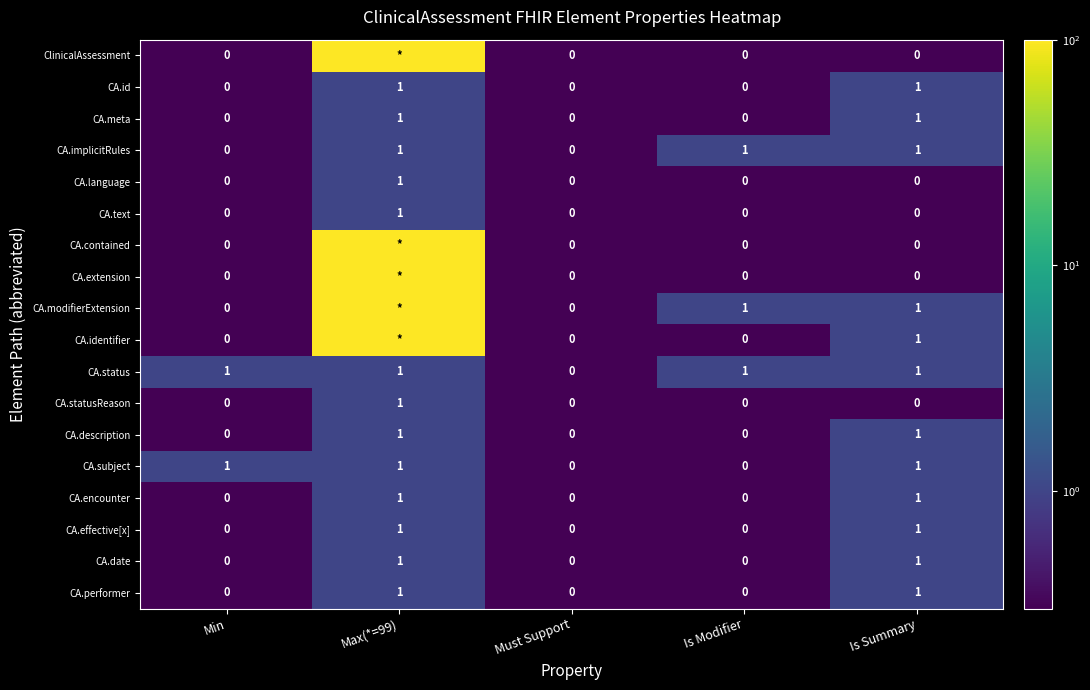

True or false: CA.description has a value of -1 at Is Modifier.

False